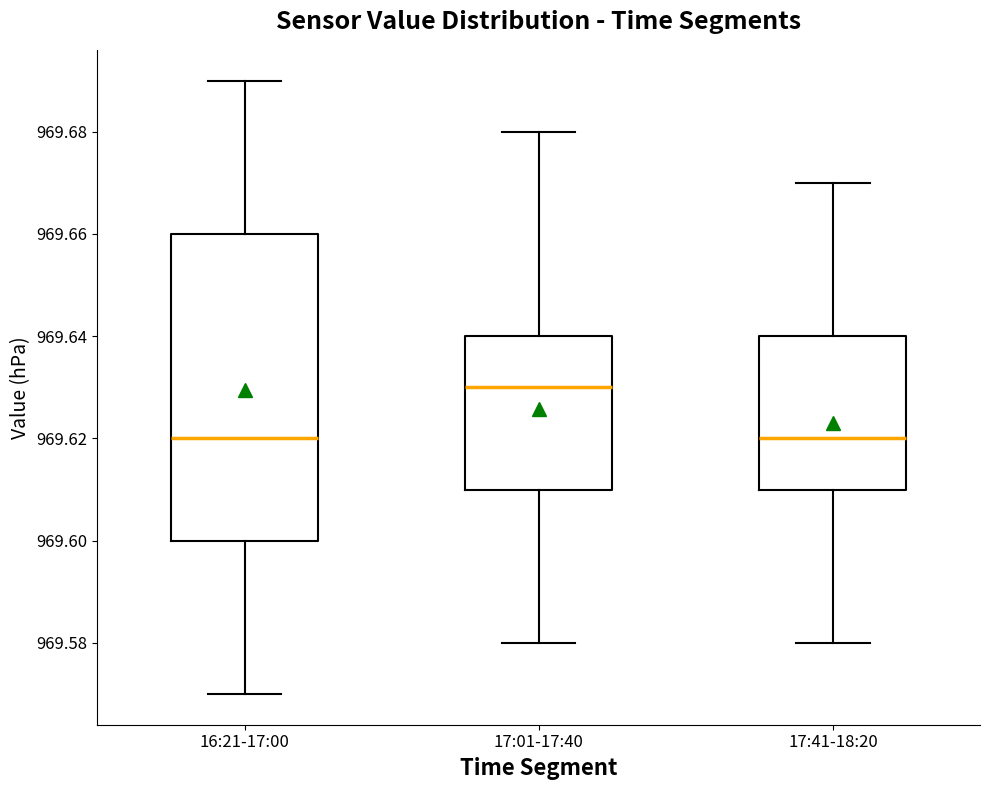

Reading left to right, transcribe this box plot: for each box, give where its median line is, the range the box spans, and where its two whiskers end, as read against the y-axis. The values are not printed on the chart, so give them approximately, as read against the axis.

16:21-17:00: median 969.62, box 969.60 to 969.66, whiskers 969.57 to 969.69
17:01-17:40: median 969.63, box 969.61 to 969.64, whiskers 969.58 to 969.68
17:41-18:20: median 969.62, box 969.61 to 969.64, whiskers 969.58 to 969.67